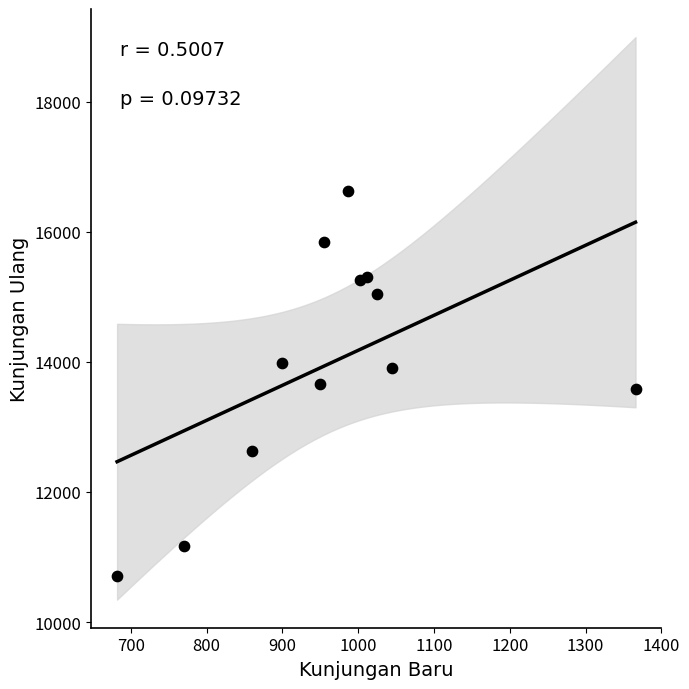

What is the range of X values (max minus min)?

684